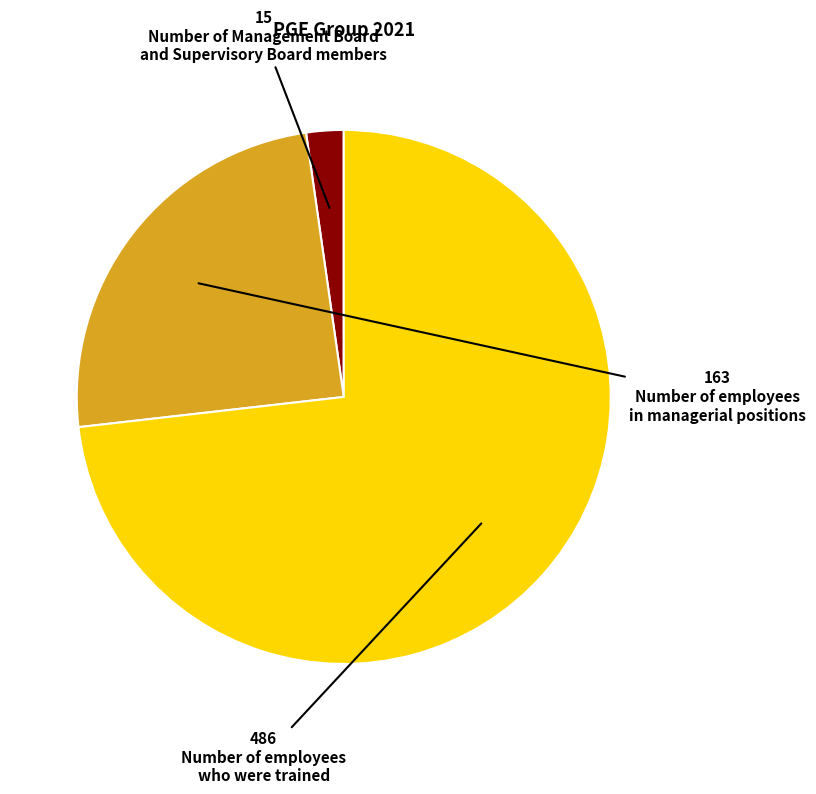

How many slices are in this pie chart?

3